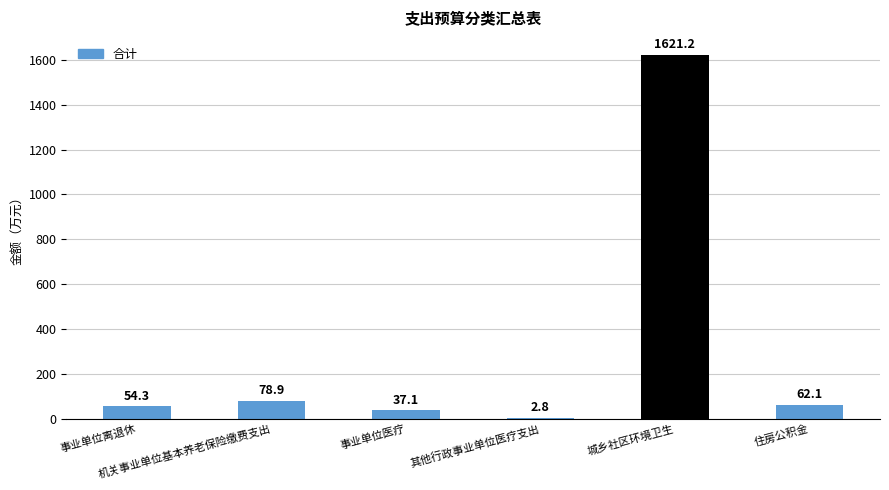

What is the greatest value displayed?

1621.2